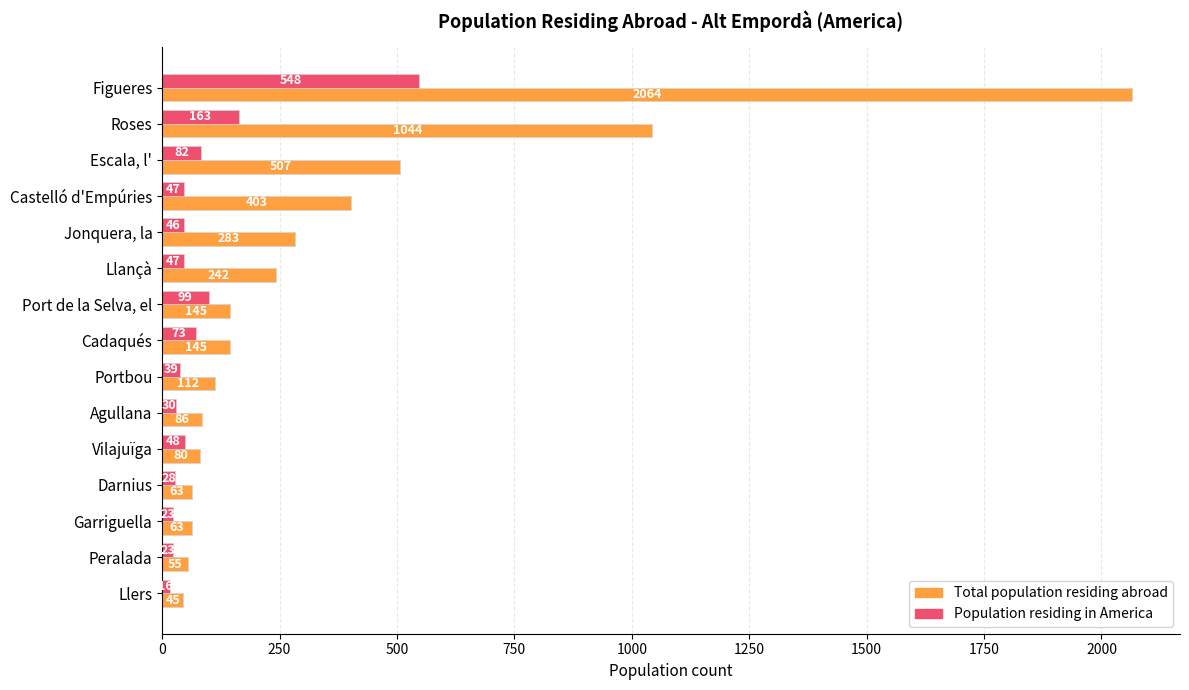

Read the Population residing in America value at Garriguella.

23